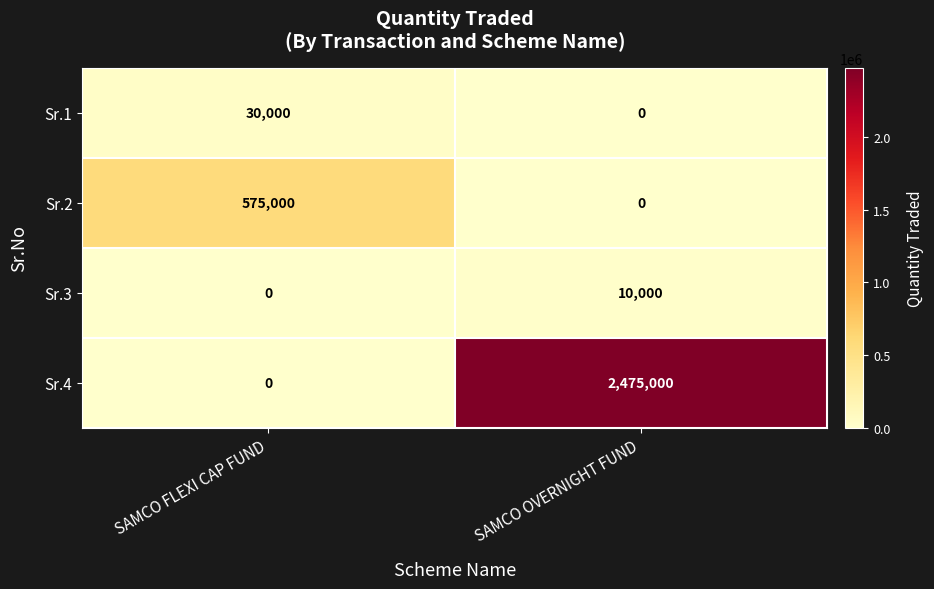

Which series has the largest range (max minus min)?

Sr.4